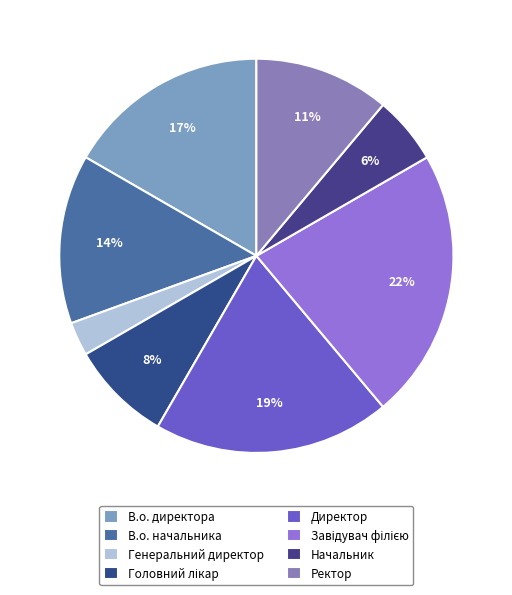

To the nearest percent, what percentage of the pie is В.о. директора?

17%